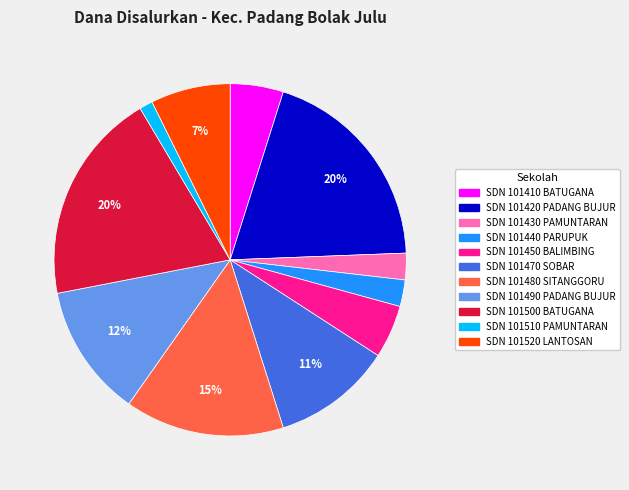

To the nearest percent, what is the combined percentage of SDN 101510 PAMUNTARAN and SDN 101470 SOBAR?

12%